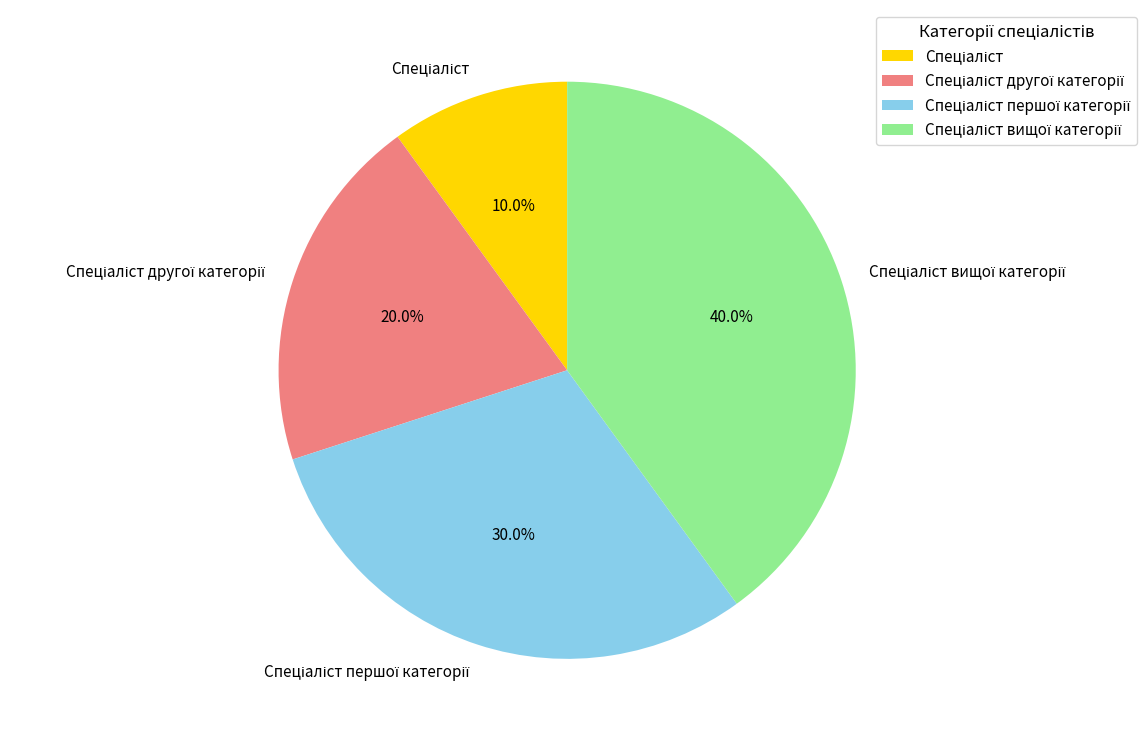

Does any single category account for the majority?

No